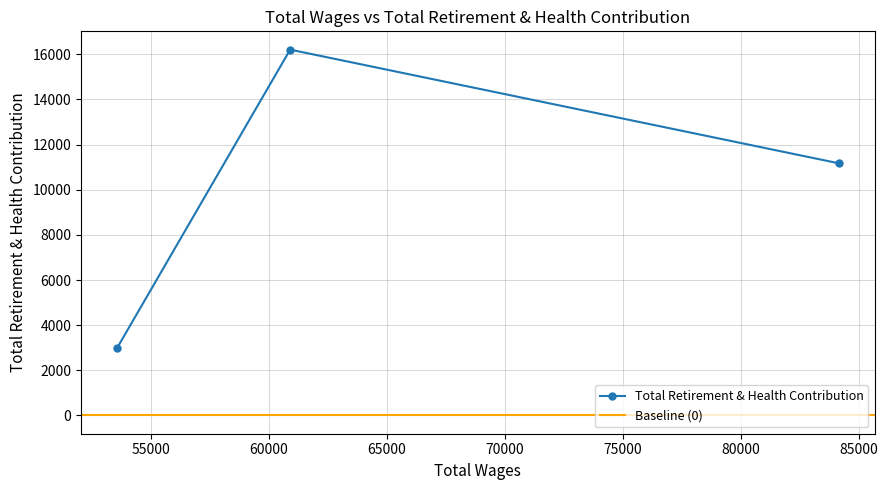

What is the sum of all values?

30369